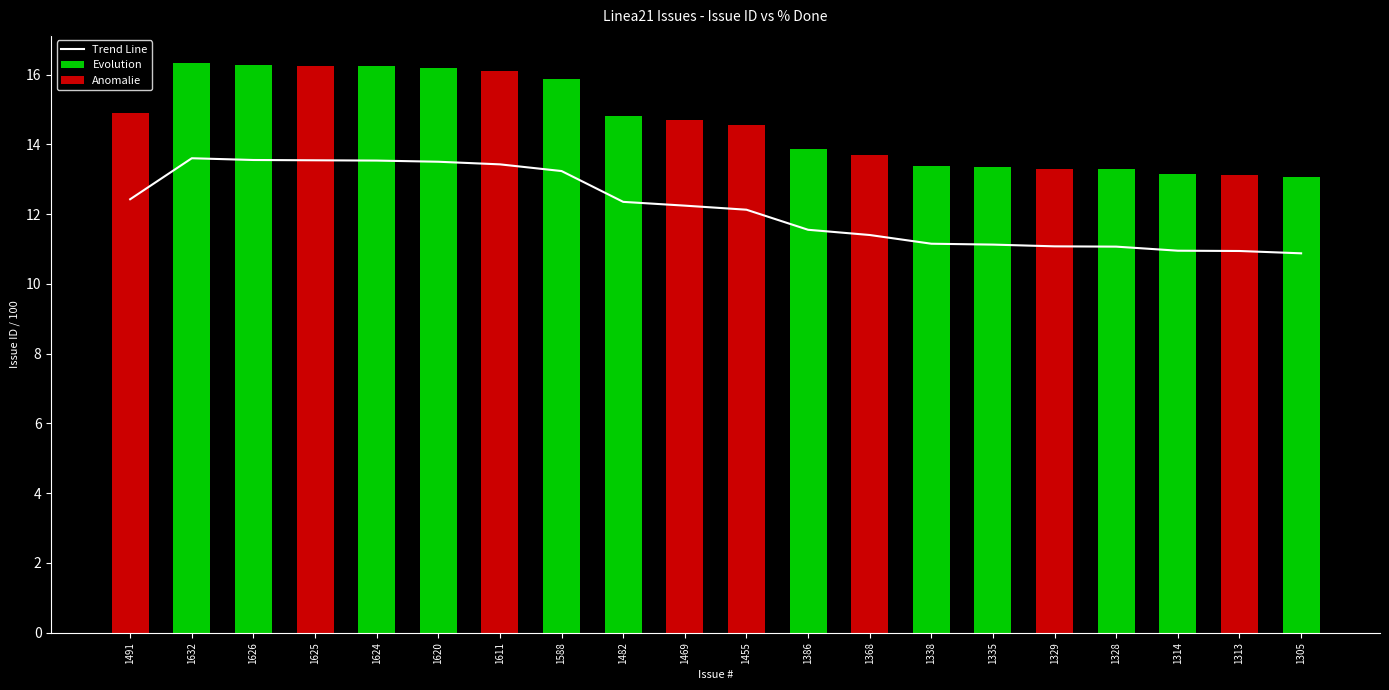

Is the value of Anomalie at 1624 greater than the value of Evolution at 1632?

No